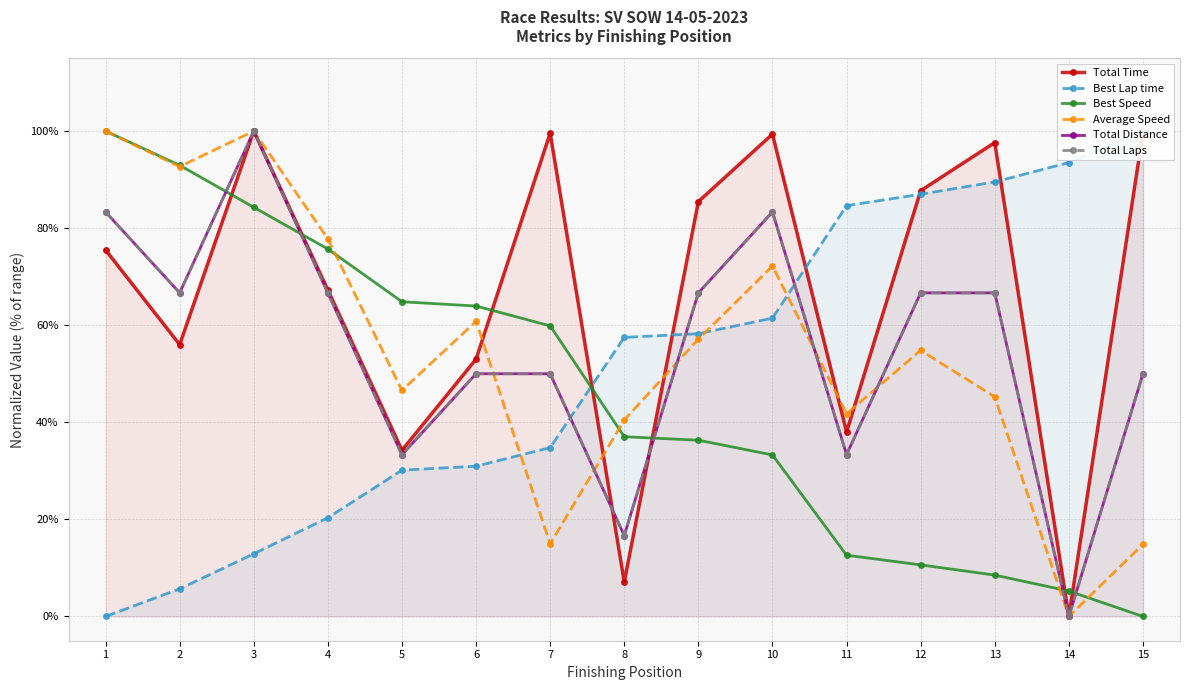

At which category is the sum across all series the highest?

3